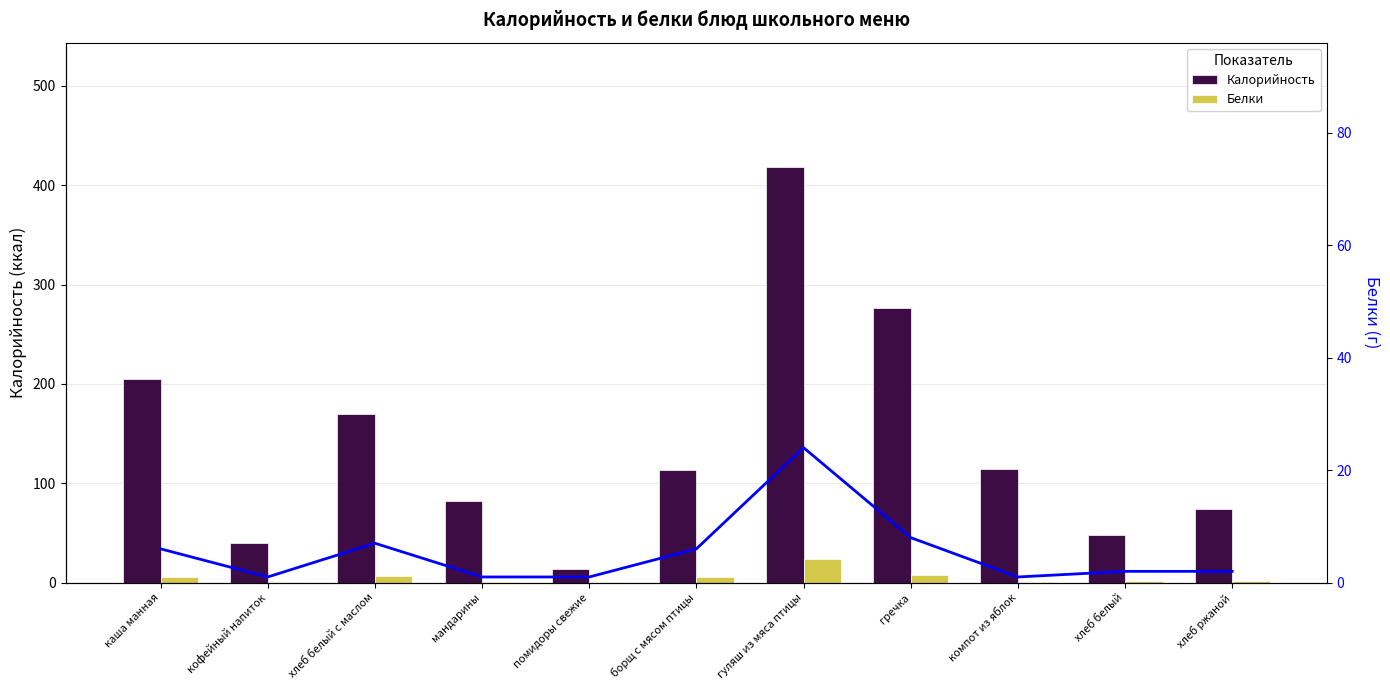

At which category is the sum across all series the highest?

гуляш из мяса птицы